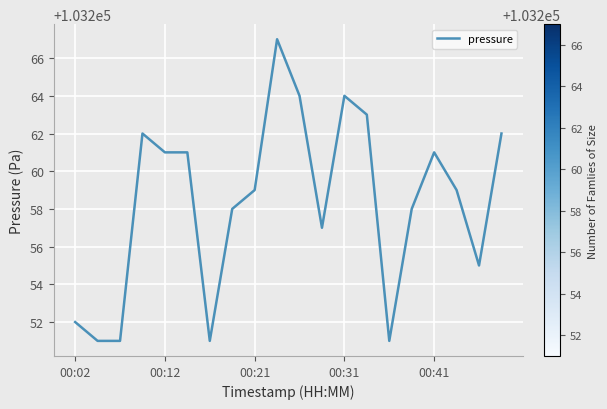

What is the difference between the maximum and minimum values?

16